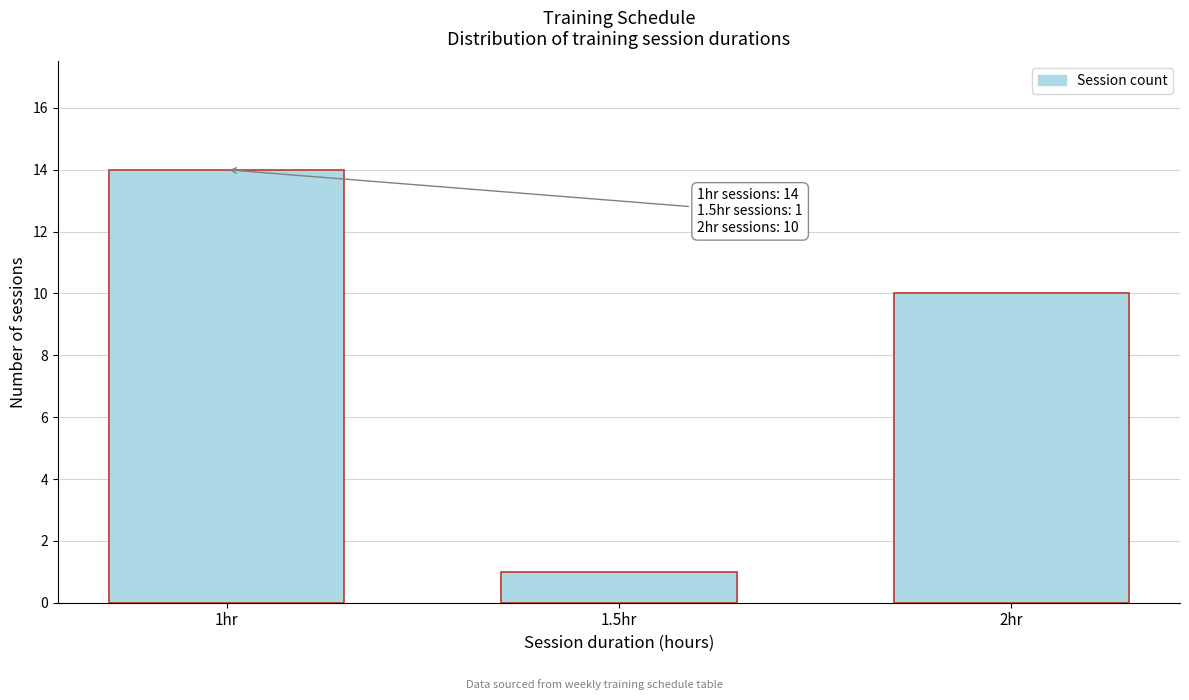

Reading left to right, list all the values displayed in this chart.

1hr=14	1.5hr=1	2hr=10